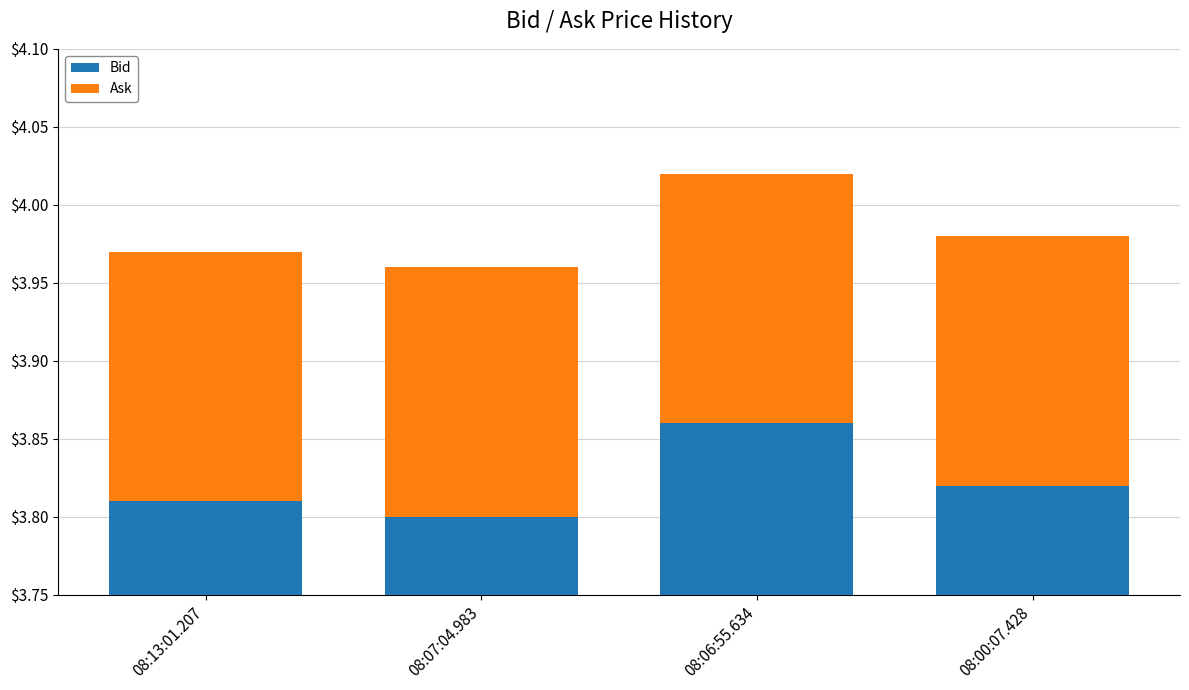

At 08:07:04.983, list the series in order from smallest to largest.

Ask, Bid